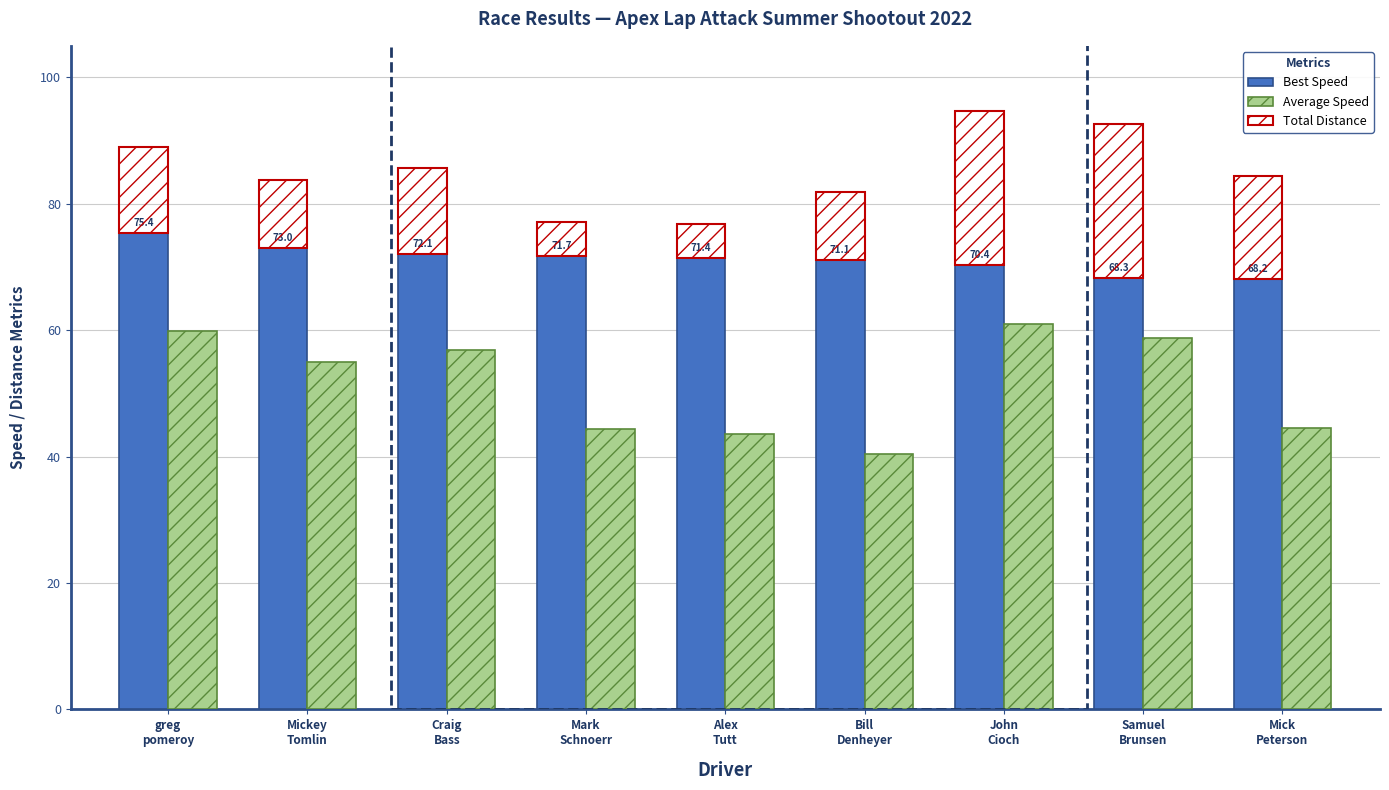

Rank the series by their average value, from highest to lowest.

Best Speed, Average Speed, Total Distance